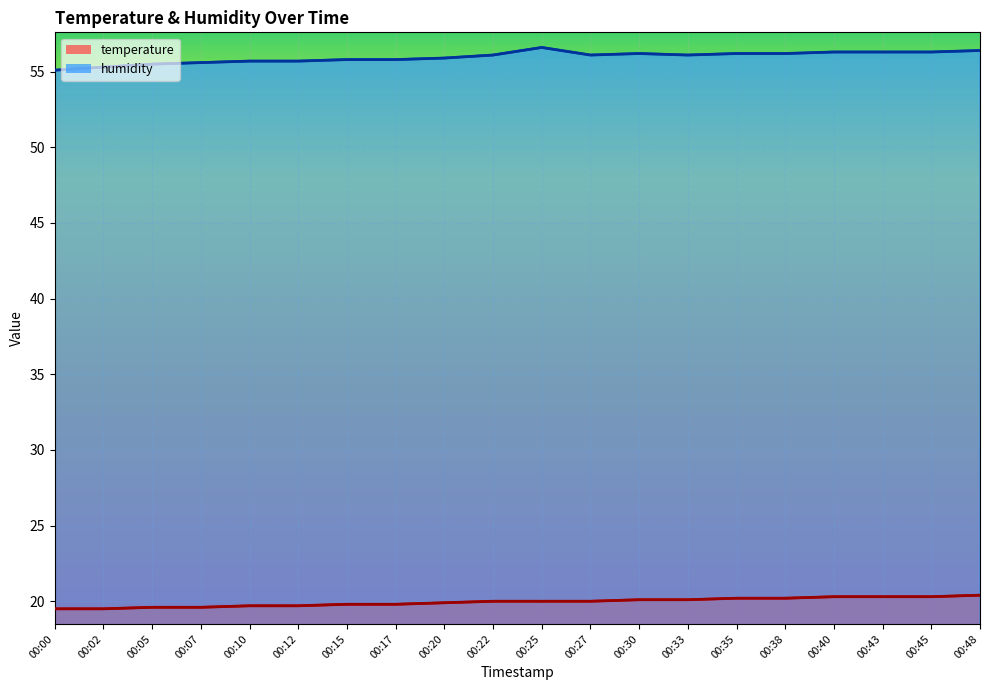

Which label corresponds to the largest value in the chart?

00:25